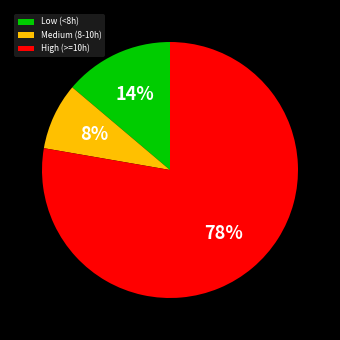

Is there a majority slice in this chart?

Yes